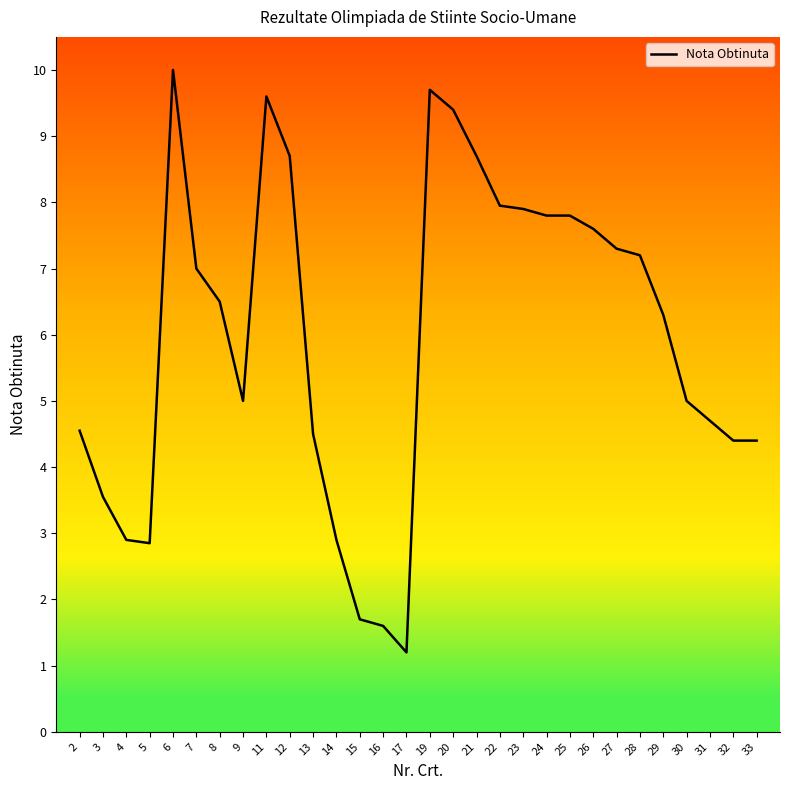

What is the difference between the values at 17 and 23?

6.7